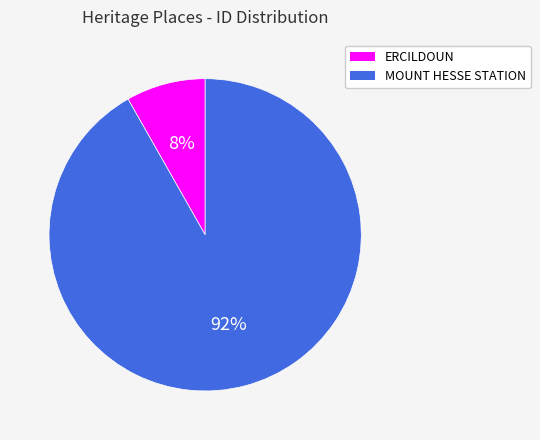

Which category has the smallest portion of the pie?

ERCILDOUN